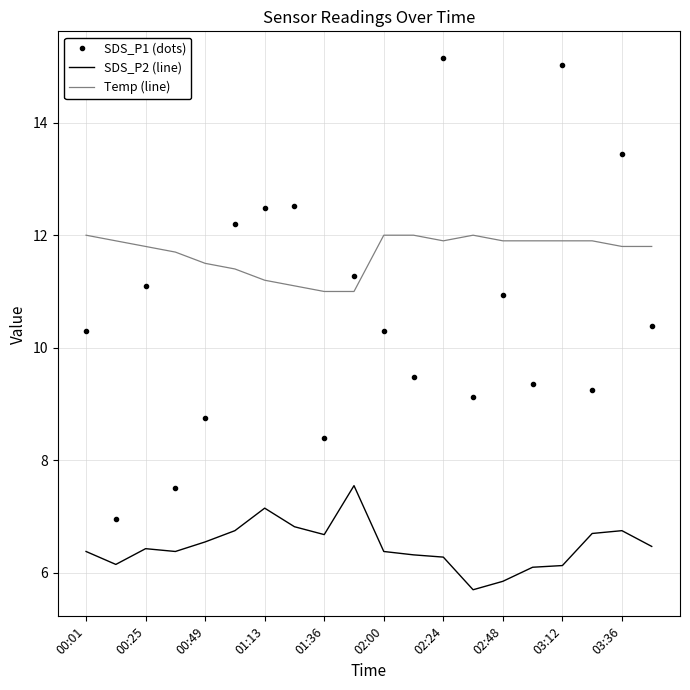

What is the maximum value shown in the chart?

15.2